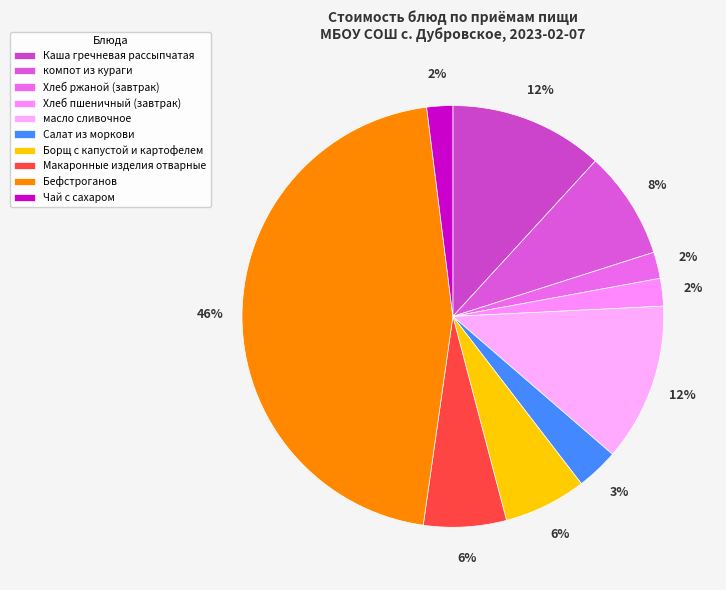

Between Хлеб ржаной (завтрак) and Хлеб пшеничный (завтрак), which is larger?

Хлеб пшеничный (завтрак)